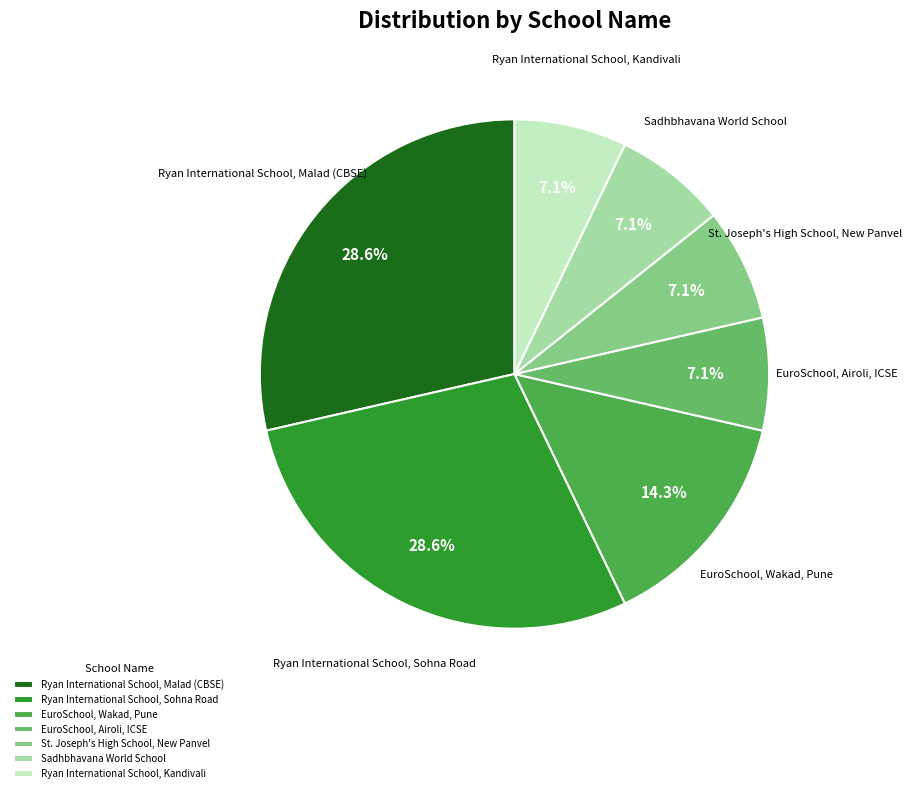

Does St. Joseph's High School, New Panvel account for over 50% of the chart?

No